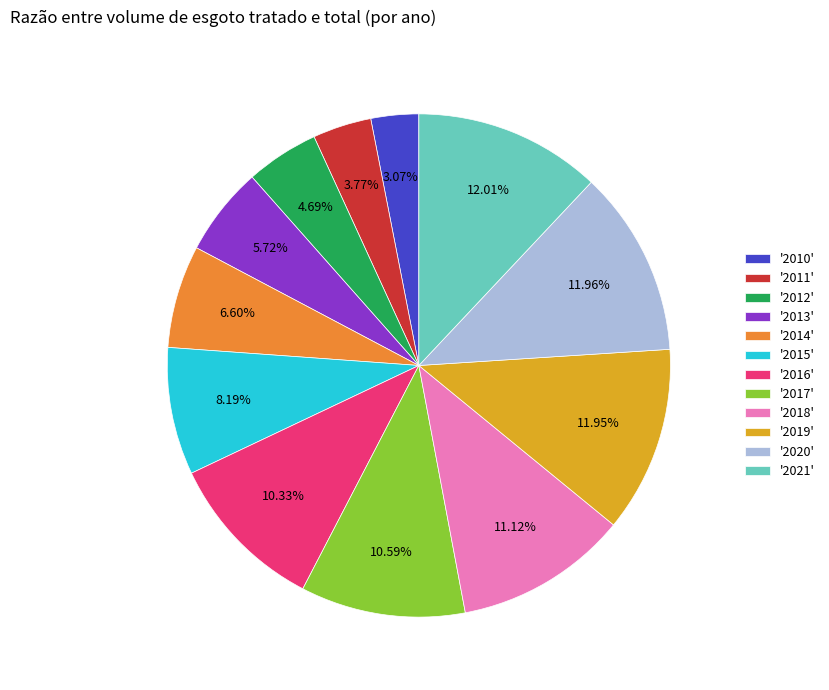

Which category has the smallest portion of the pie?

'2010'